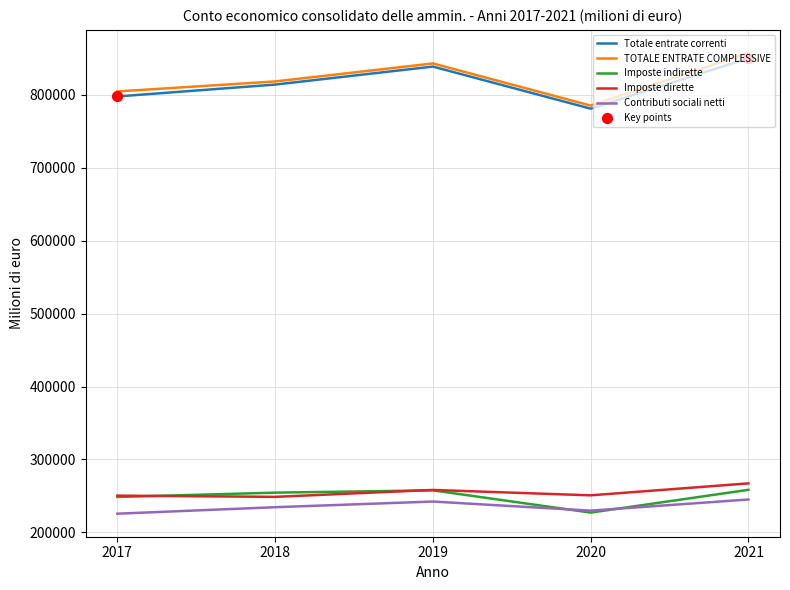

At how many categories does at least one series exceed 526025?

5